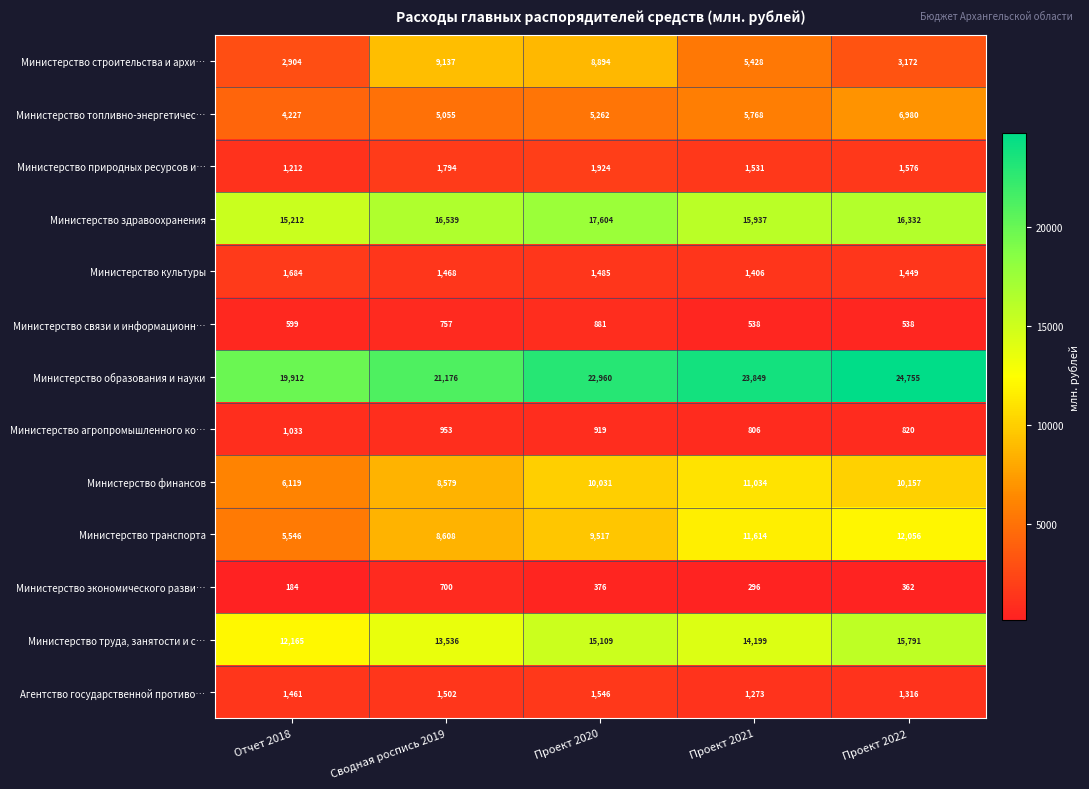

Which category has the highest value in the Министерство финансов series?

Проект 2021